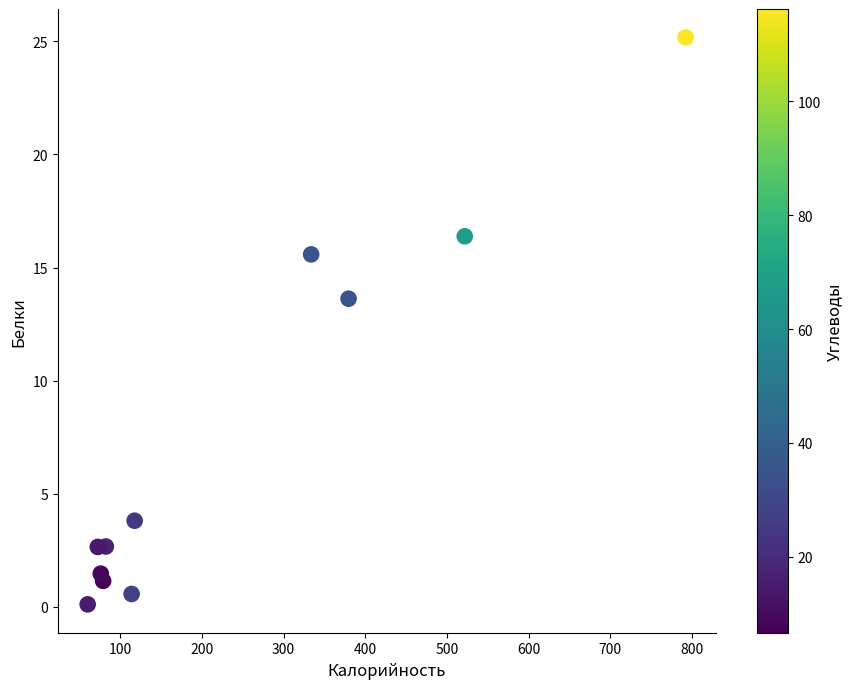

What Y value in the scatter plot is closest to 12?

13.6